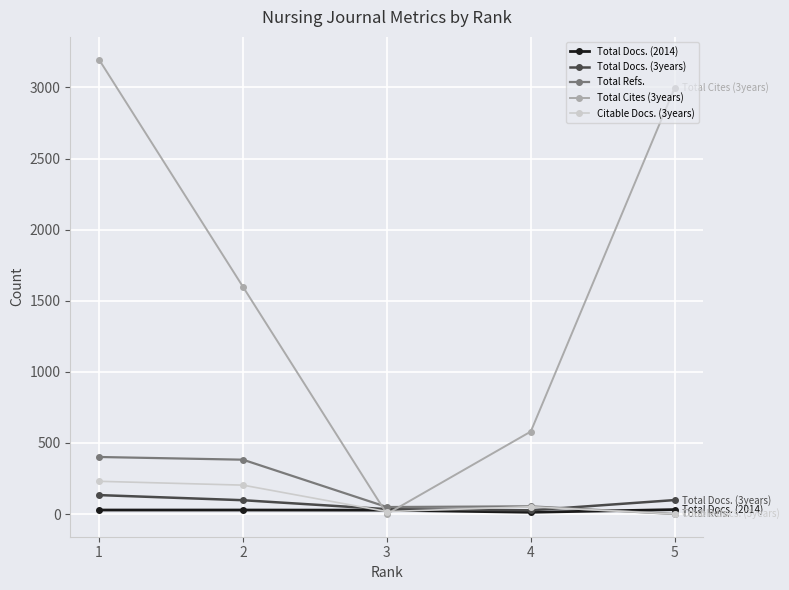

Is the value of Citable Docs. (3years) at 2 greater than the value of Total Docs. (3years) at 2?

Yes